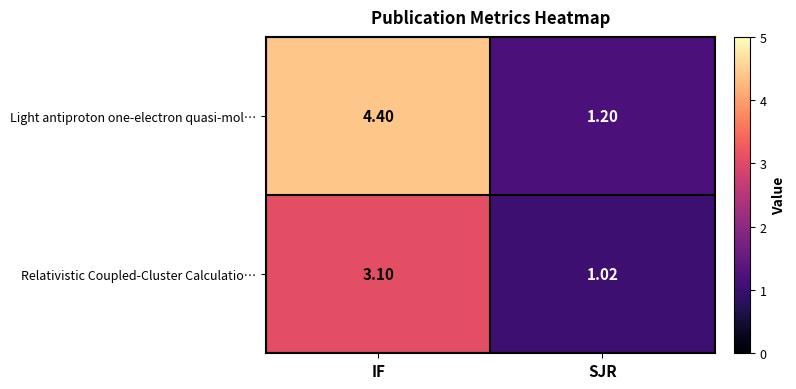

Which series has the largest range (max minus min)?

Light antiproton one-electron quasi-mol…